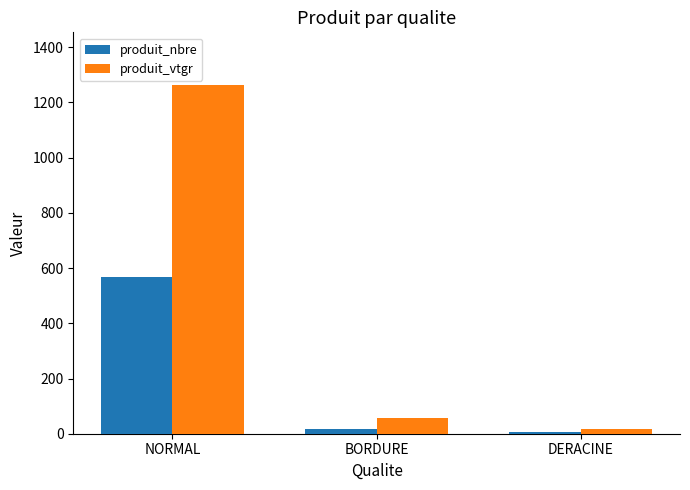

What is the sum of the produit_nbre values at BORDURE and DERACINE?

24.0